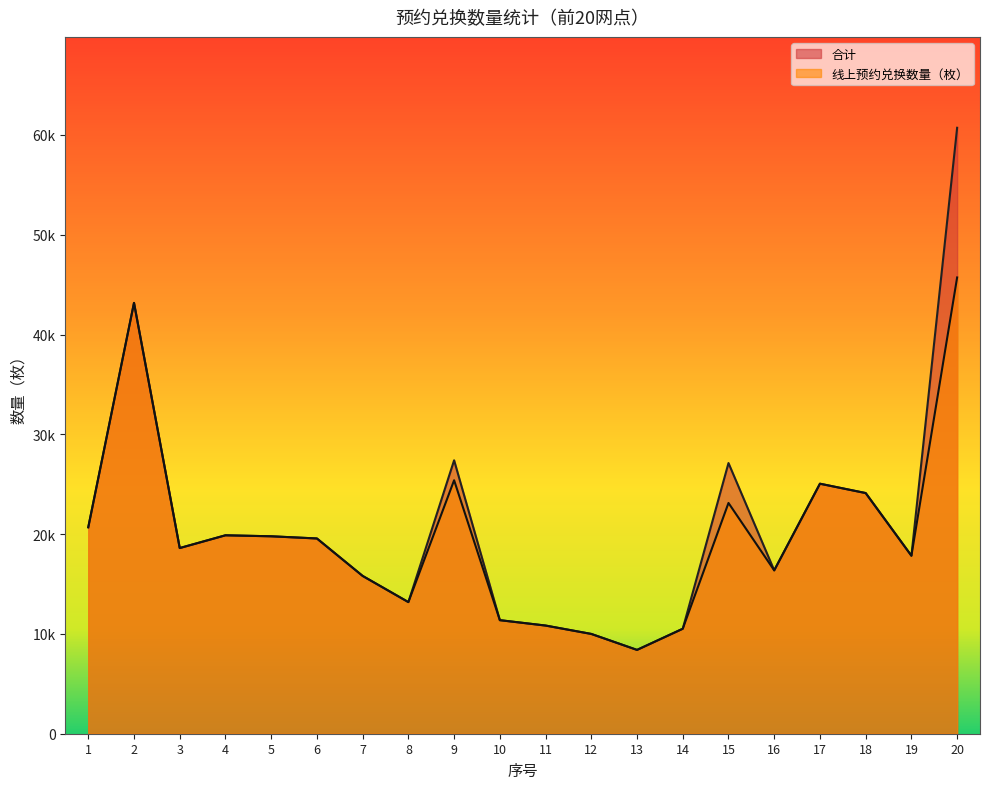

What are all the series names shown in the legend?

合计, 线上预约兑换数量（枚）